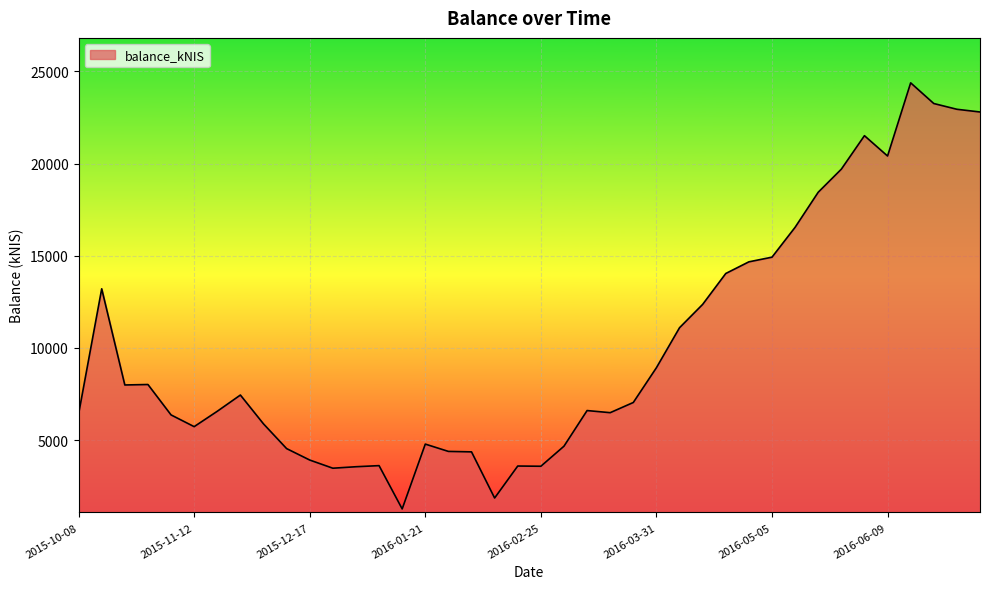

What is the greatest value displayed?

24380.5